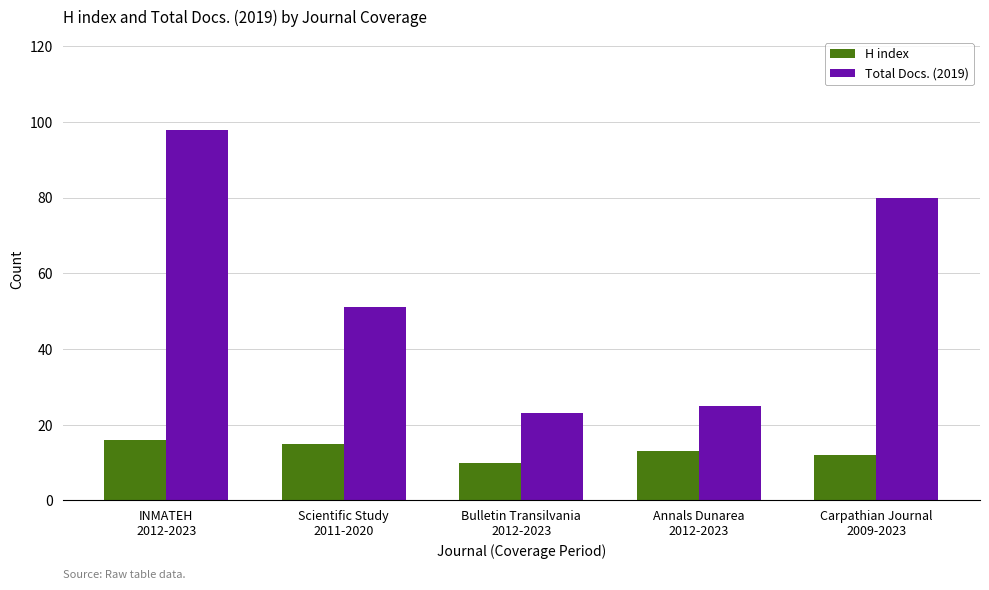

What is the label of the 3rd bar from the left?

Bulletin Transilvania
2012-2023